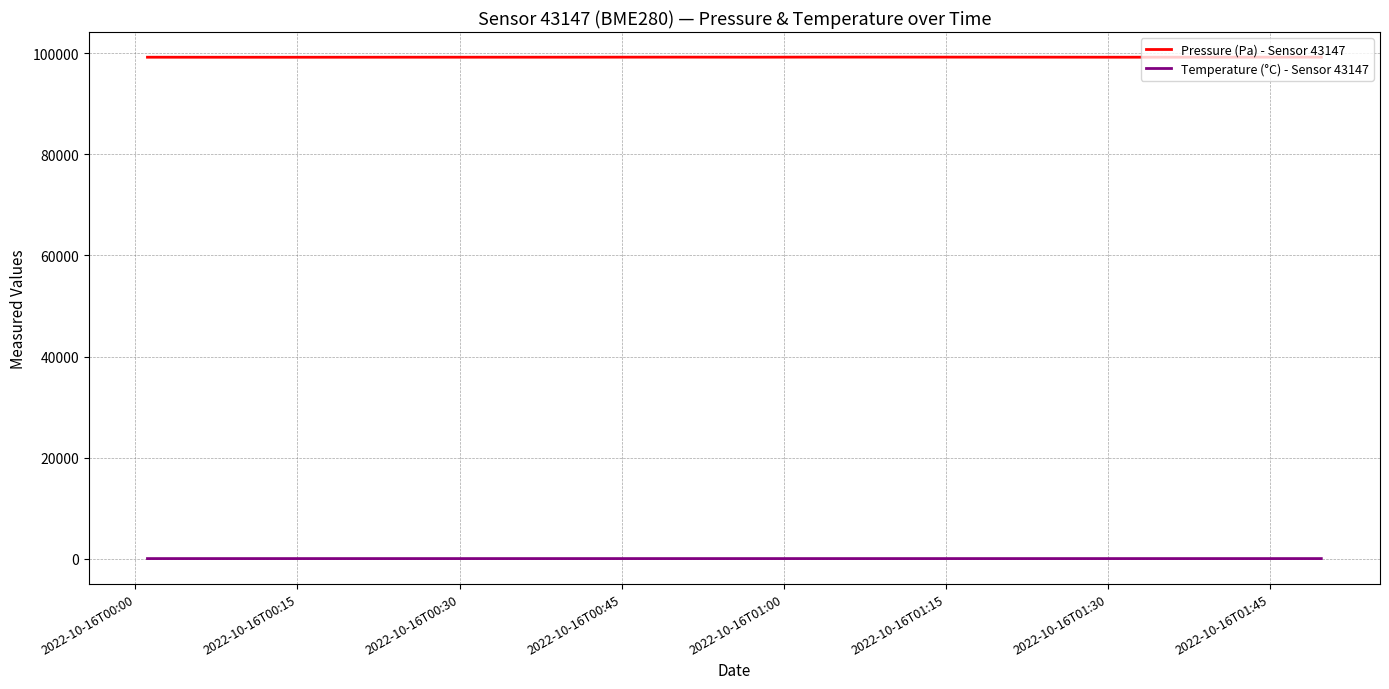

True or false: Pressure (Pa) - Sensor 43147 and Temperature (°C) - Sensor 43147 intersect in this chart.

False